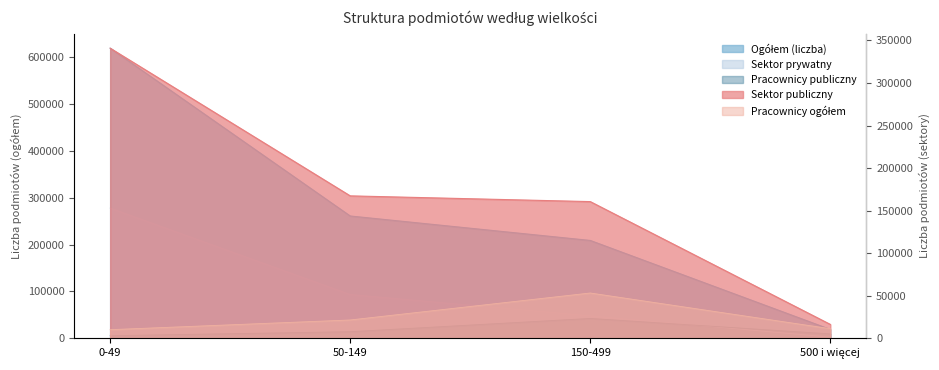

Between 50-149 and 500 i więcej, which series saw the biggest shift?

Ogółem (liczba)